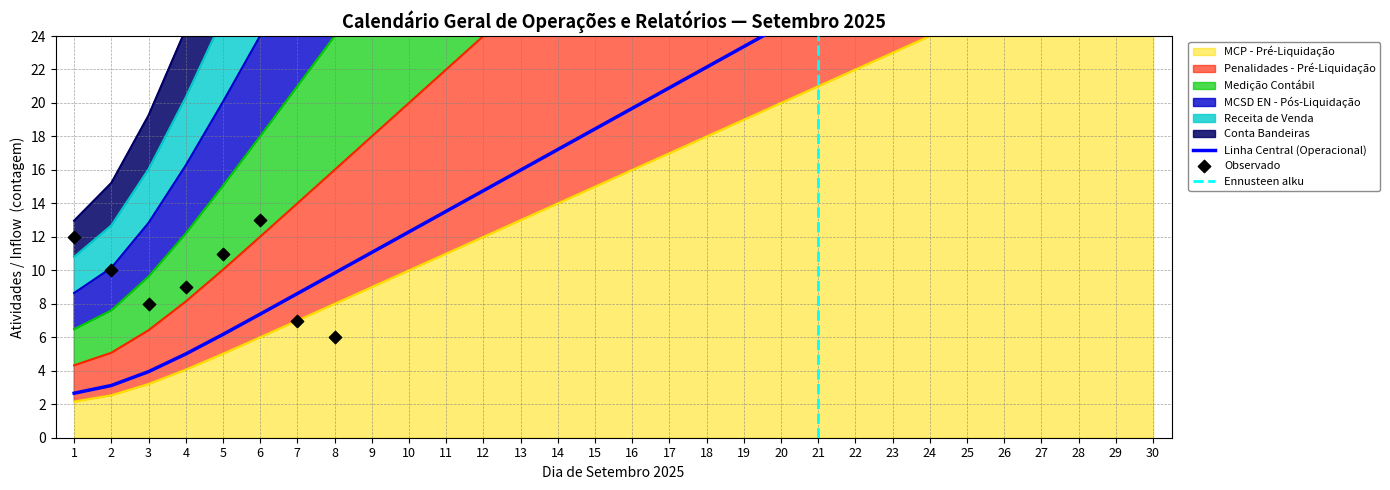

Which series has the widest spread of Y values?

Penalidades - Pré-Liquidação